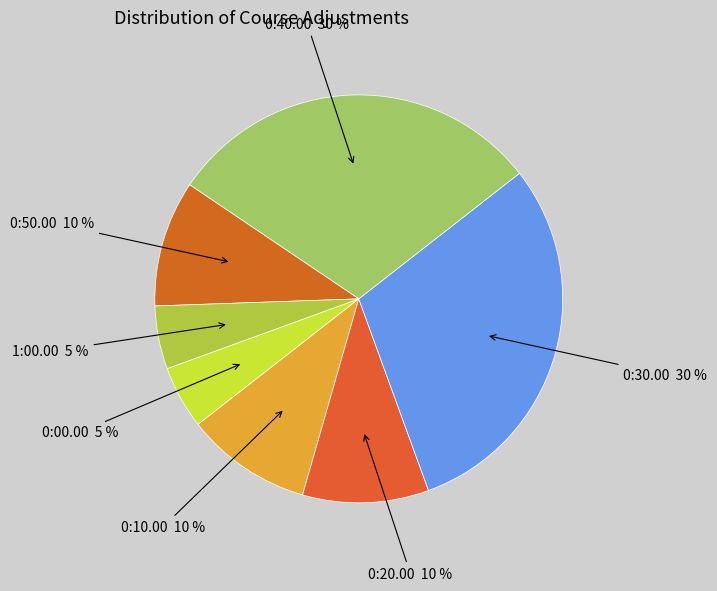

Count the number of slices in the pie.

7